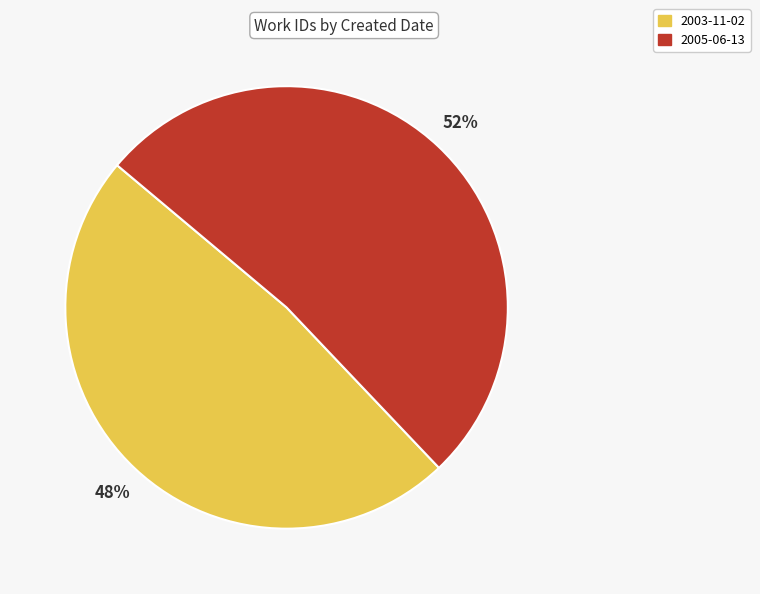

Is there a majority slice in this chart?

Yes